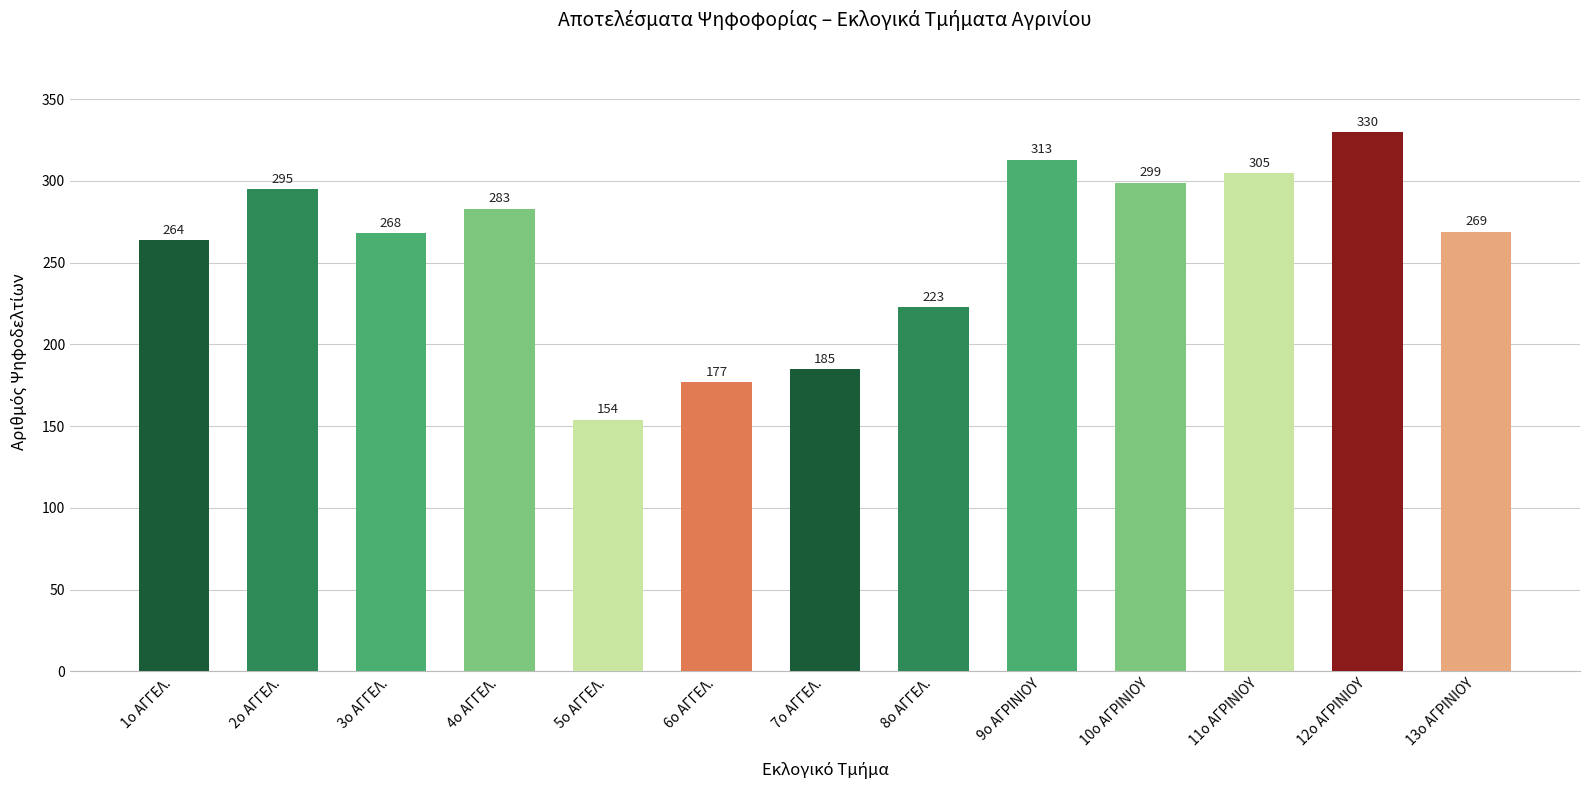

Rank the categories by value from lowest to highest.

5ο ΑΓΓΕΛ., 6ο ΑΓΓΕΛ., 7ο ΑΓΓΕΛ., 8ο ΑΓΓΕΛ., 1ο ΑΓΓΕΛ., 3ο ΑΓΓΕΛ., 13ο ΑΓΡΙΝΙΟΥ, 4ο ΑΓΓΕΛ., 2ο ΑΓΓΕΛ., 10ο ΑΓΡΙΝΙΟΥ, 11ο ΑΓΡΙΝΙΟΥ, 9ο ΑΓΡΙΝΙΟΥ, 12ο ΑΓΡΙΝΙΟΥ